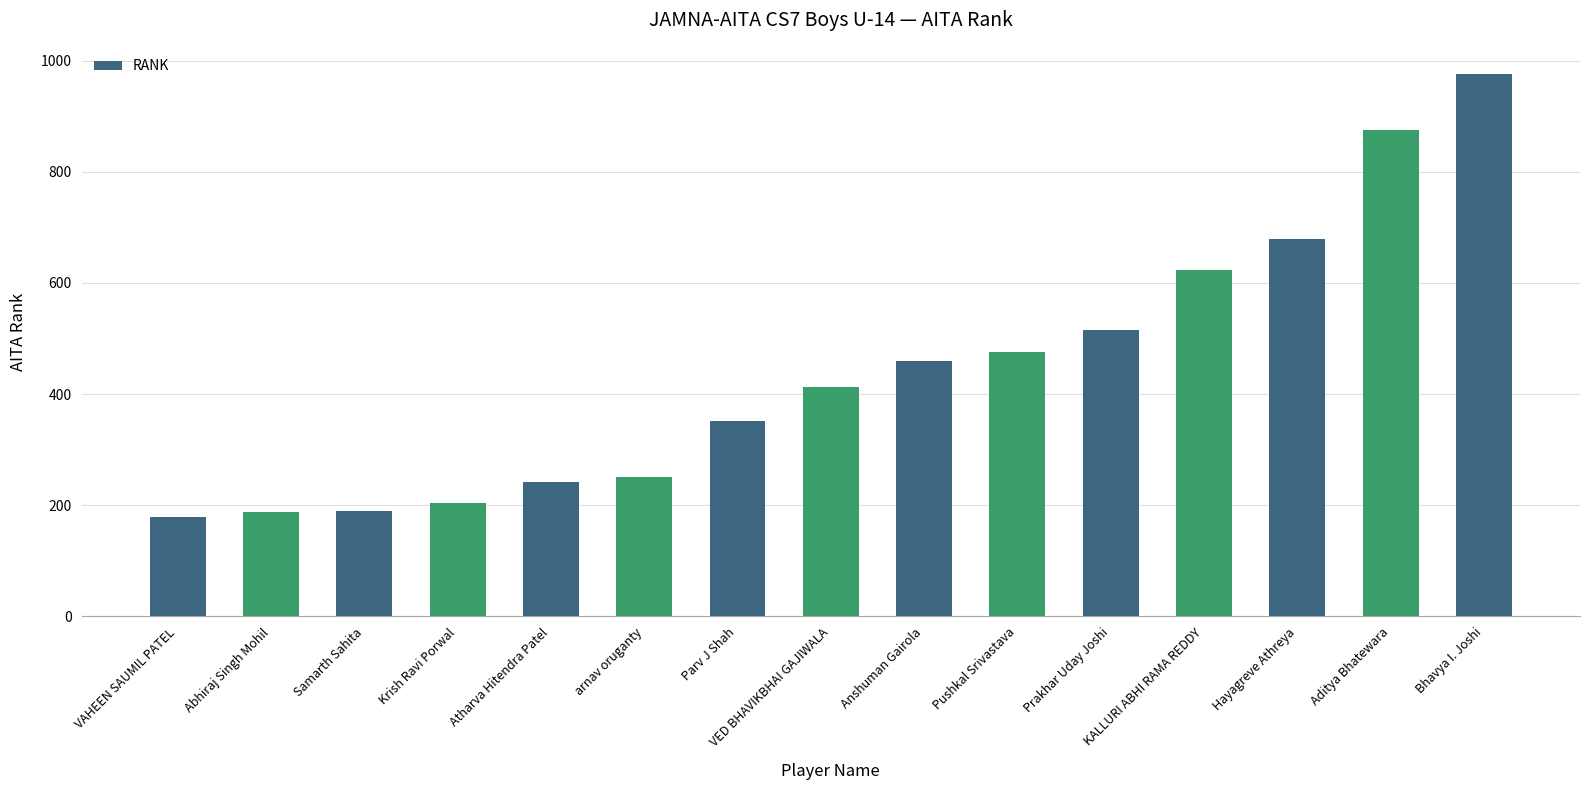

Does the chart contain stacked bars?

No